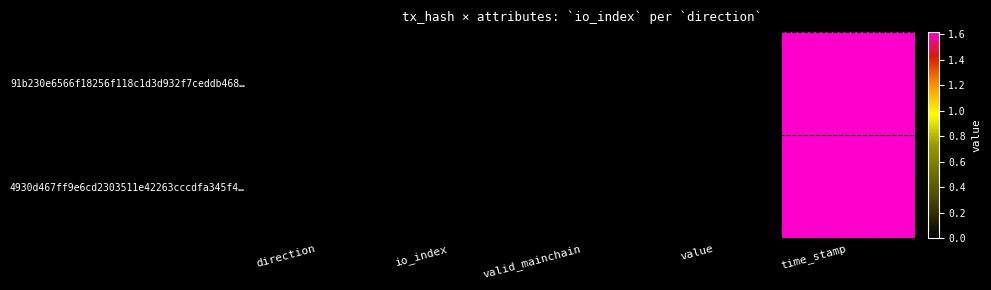

What is the difference between the highest and lowest values at time_stamp?

315.0